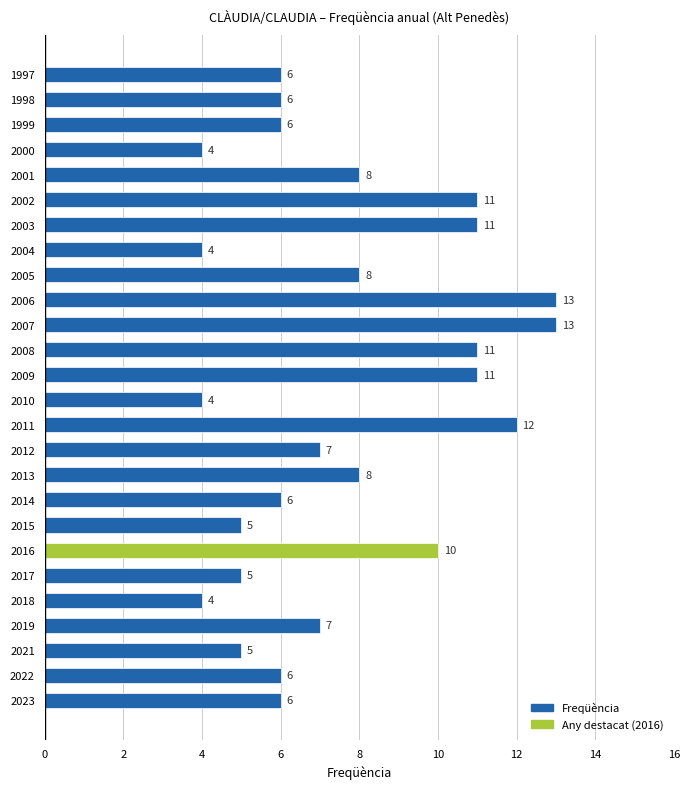

The value at 2021 is 5. True or false?

True